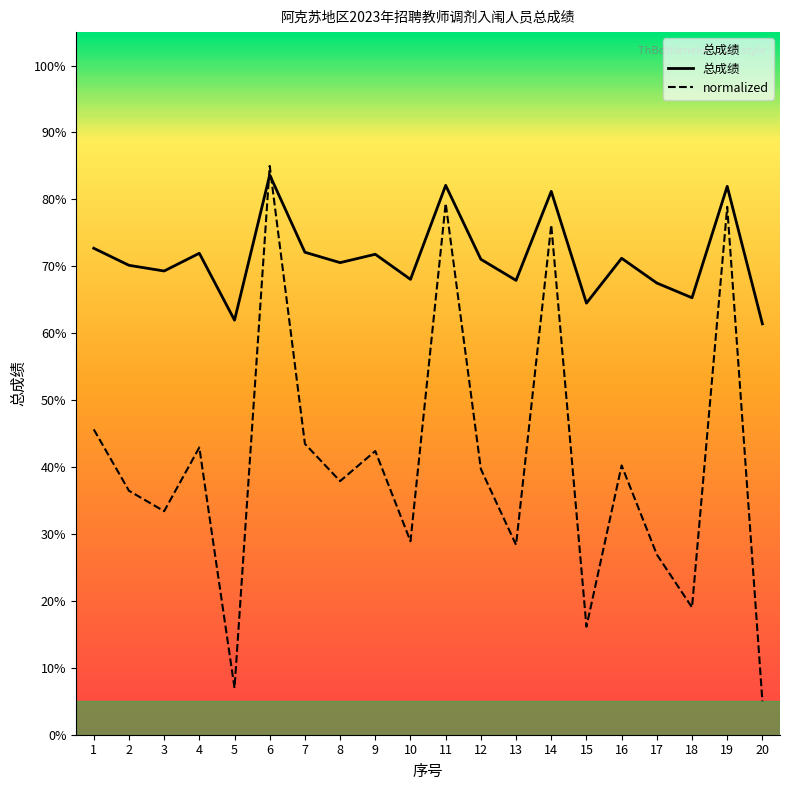

What is the difference between the second highest and minimum values?

20.7